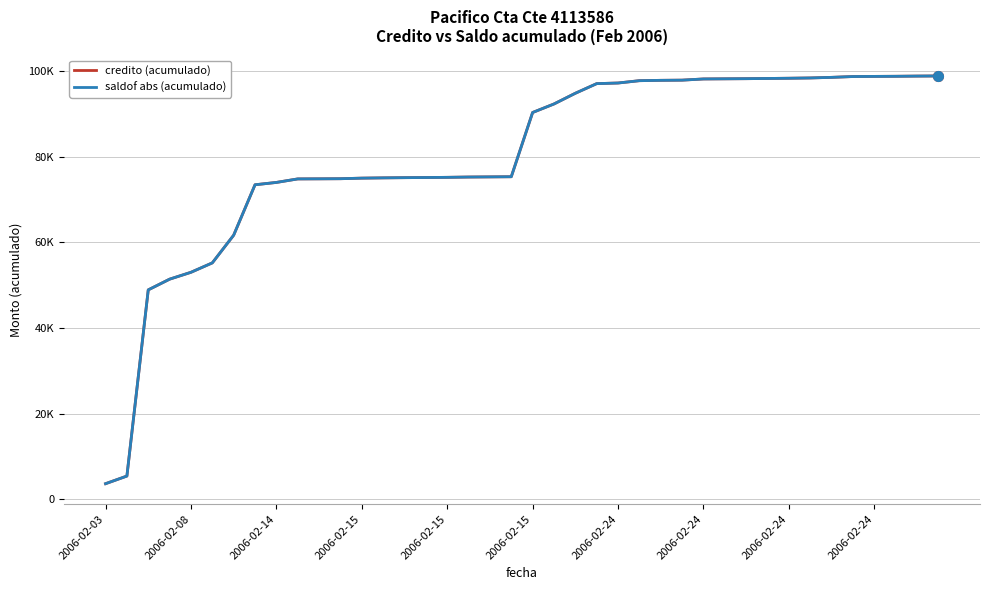

What is the difference between the second highest and minimum values in the saldof abs (acumulado) series?

95169.3